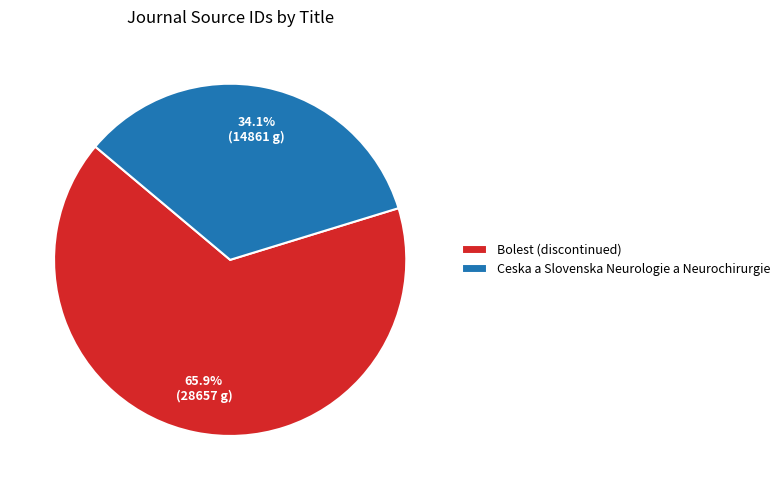

Which slice represents more than half of the pie?

Bolest (discontinued)